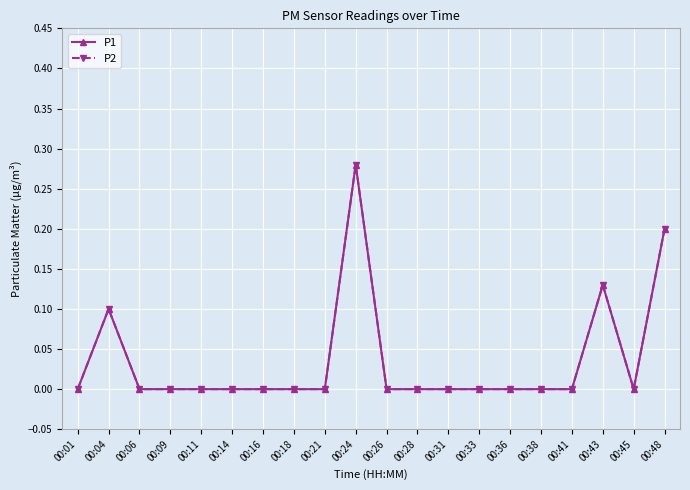

Rank the categories by P2 value from highest to lowest.

00:24, 00:48, 00:43, 00:04, 00:01, 00:06, 00:09, 00:11, 00:14, 00:16, 00:18, 00:21, 00:26, 00:28, 00:31, 00:33, 00:36, 00:38, 00:41, 00:45